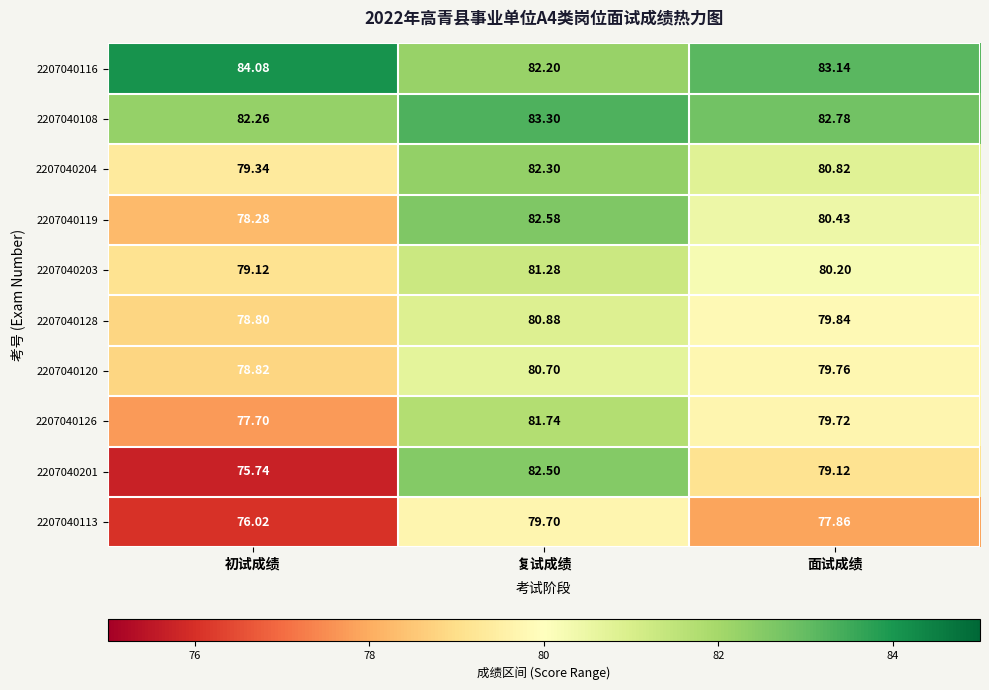

Which category has the lowest value in the 2207040126 series?

初试成绩